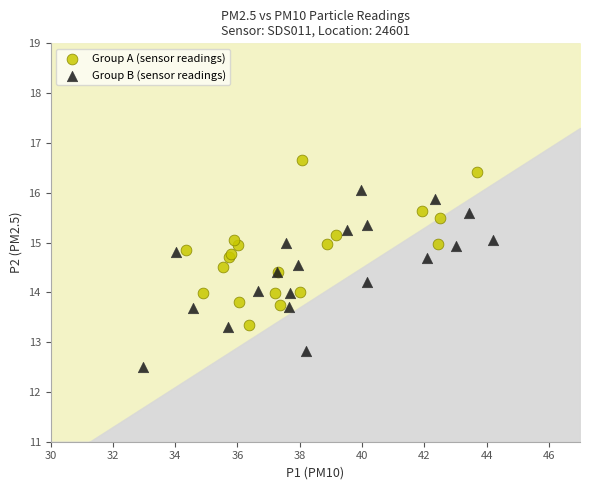

Which series reaches the minimum Y coordinate?

Group B (sensor readings)